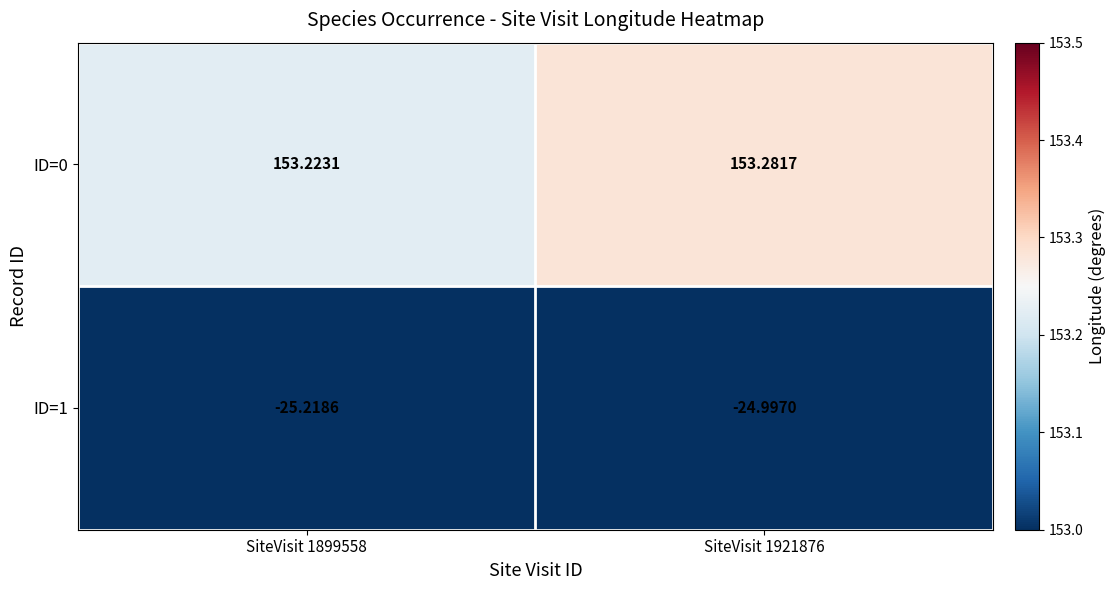

Is the value of ID=0 at SiteVisit 1899558 greater than the value of ID=1 at SiteVisit 1899558?

Yes